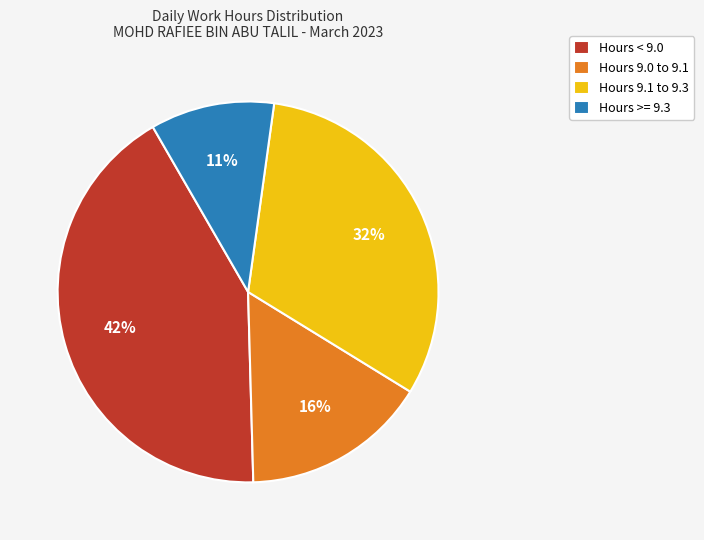

Is there any slice that represents more than half of the pie?

No